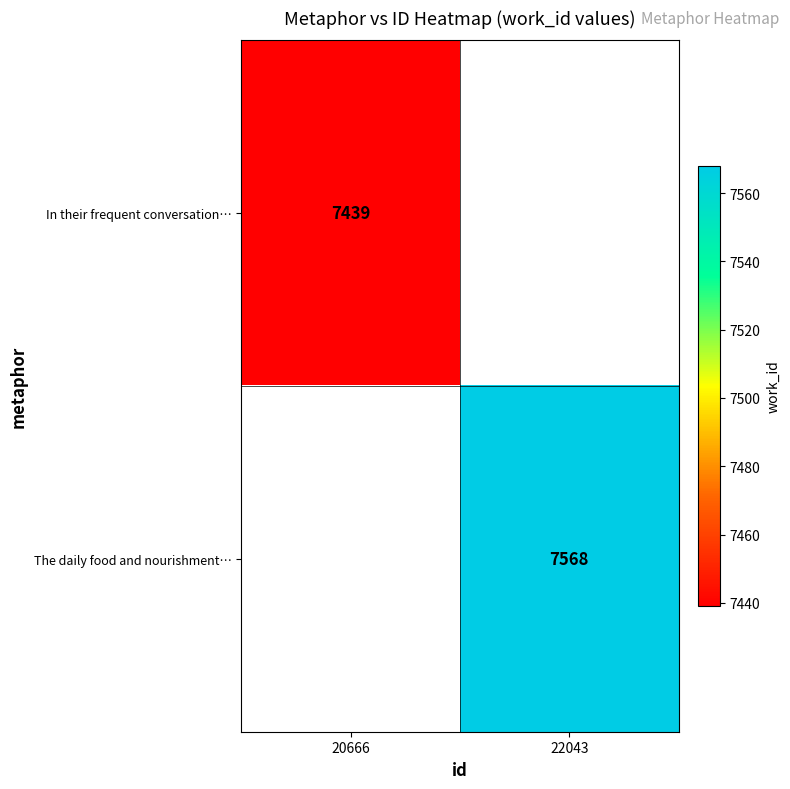

Count the number of data series in this chart.

2